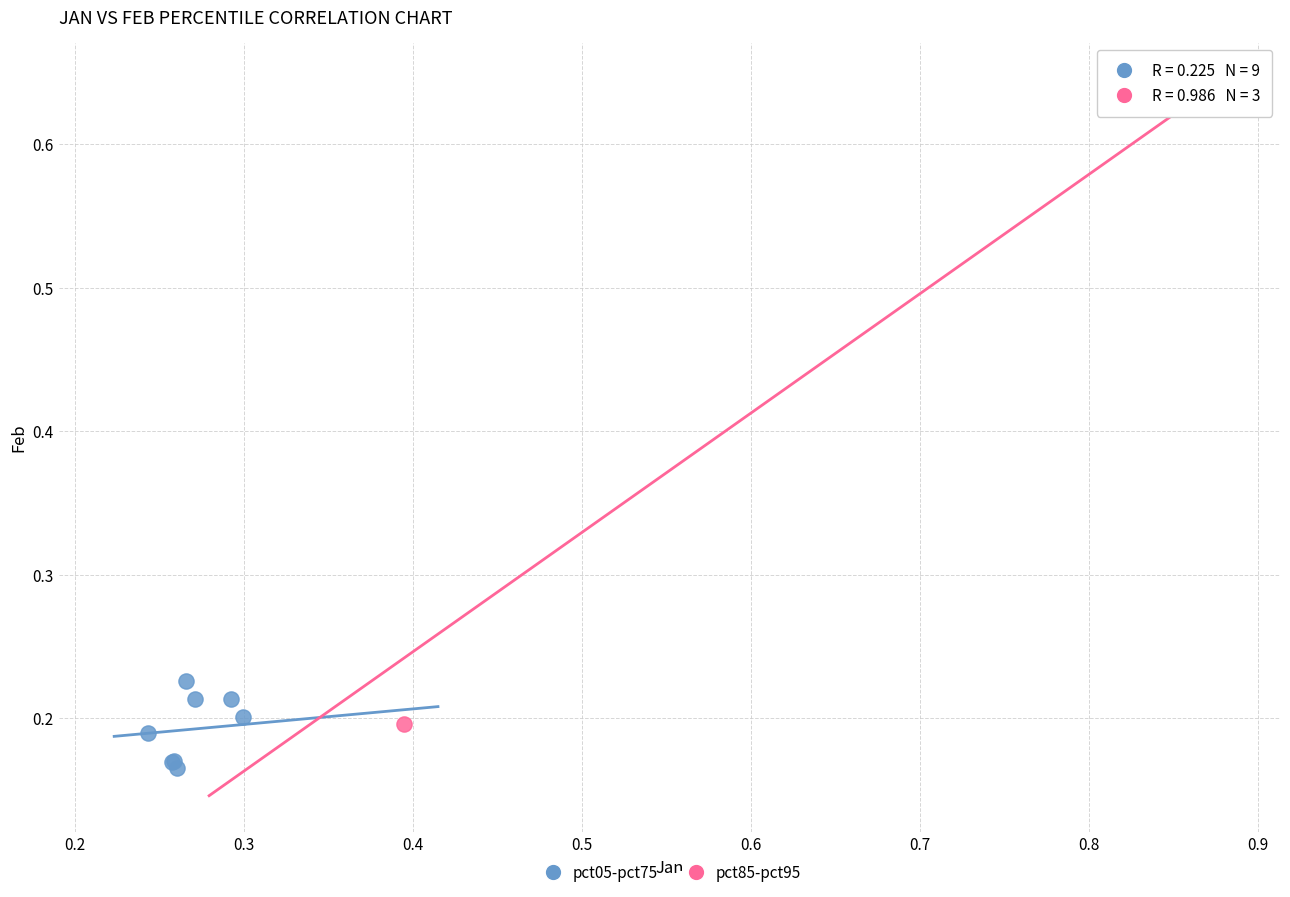

Which series has the largest Y range (max minus min)?

pct85-pct95